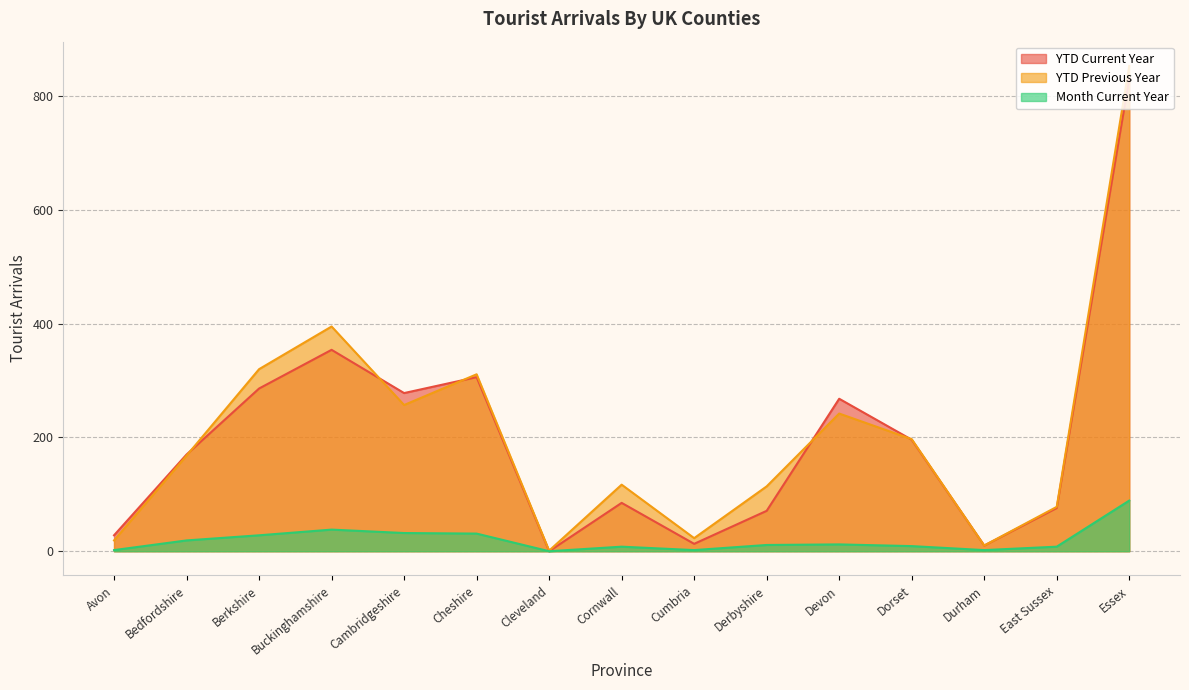

What value does the YTD Current Year series have at Cheshire, to the nearest 100?

300